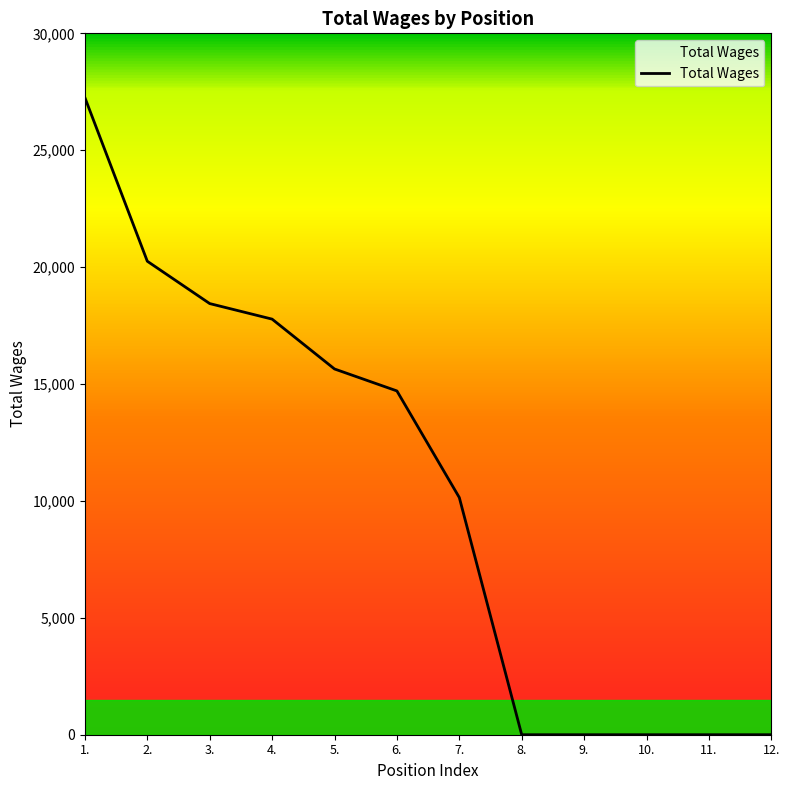

What is the difference between the maximum and minimum values?

27250